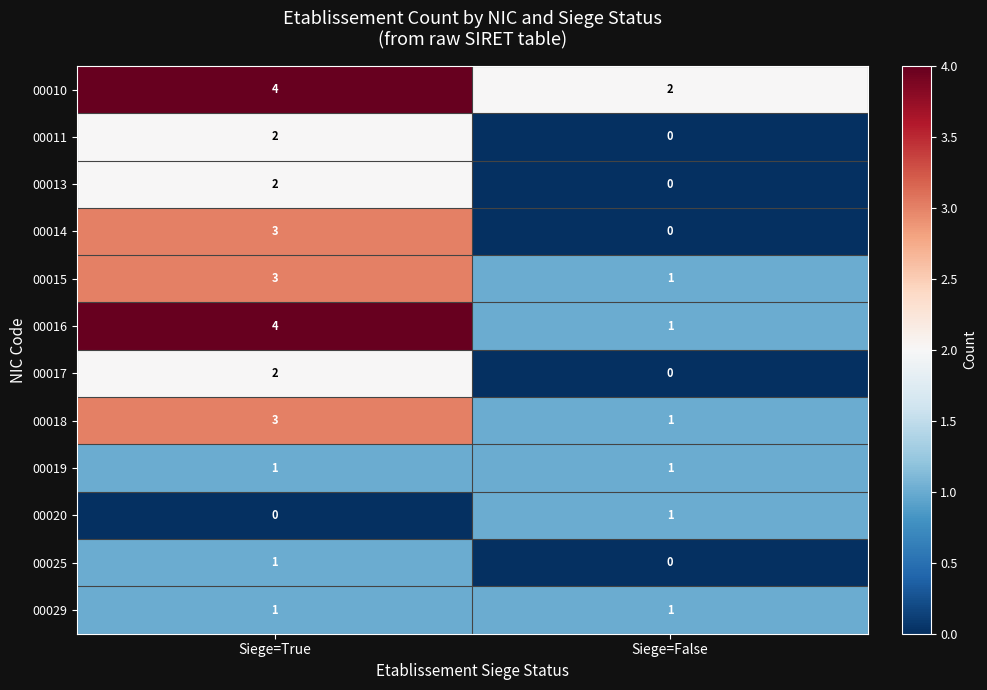

What is the spread (max minus min) of values at Siege=True?

4